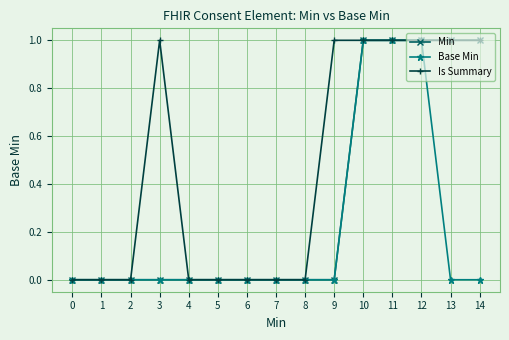

Is the value of Base Min at 9 greater than the value of Is Summary at 12?

No